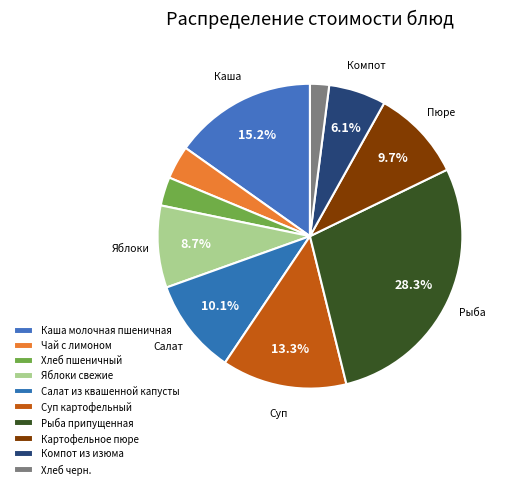

What percentage is the Суп картофельный slice, to the nearest percent?

13%